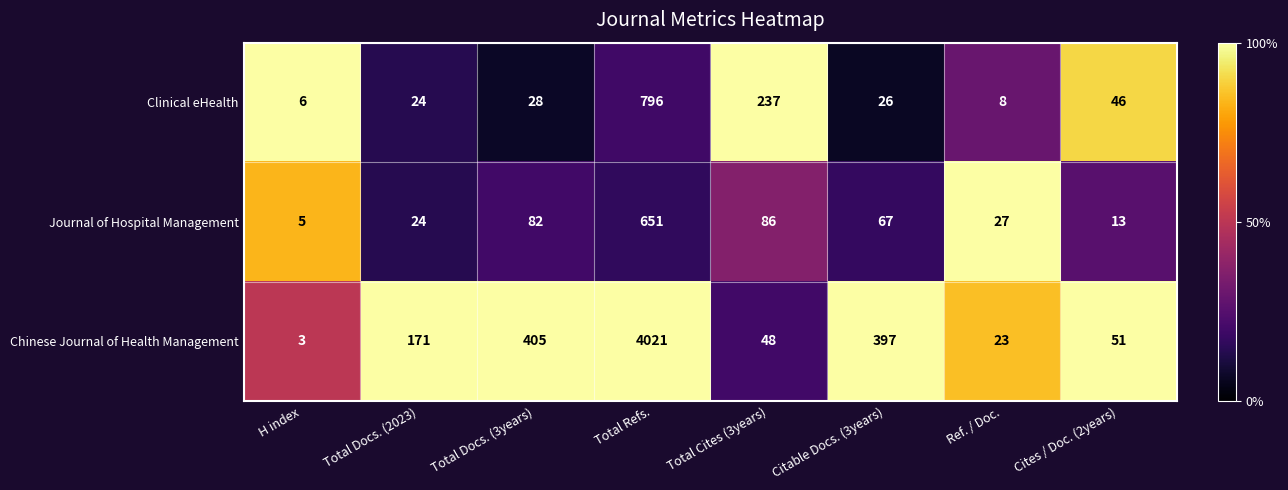

What is the spread (max minus min) of values at Total Docs. (3years)?

377